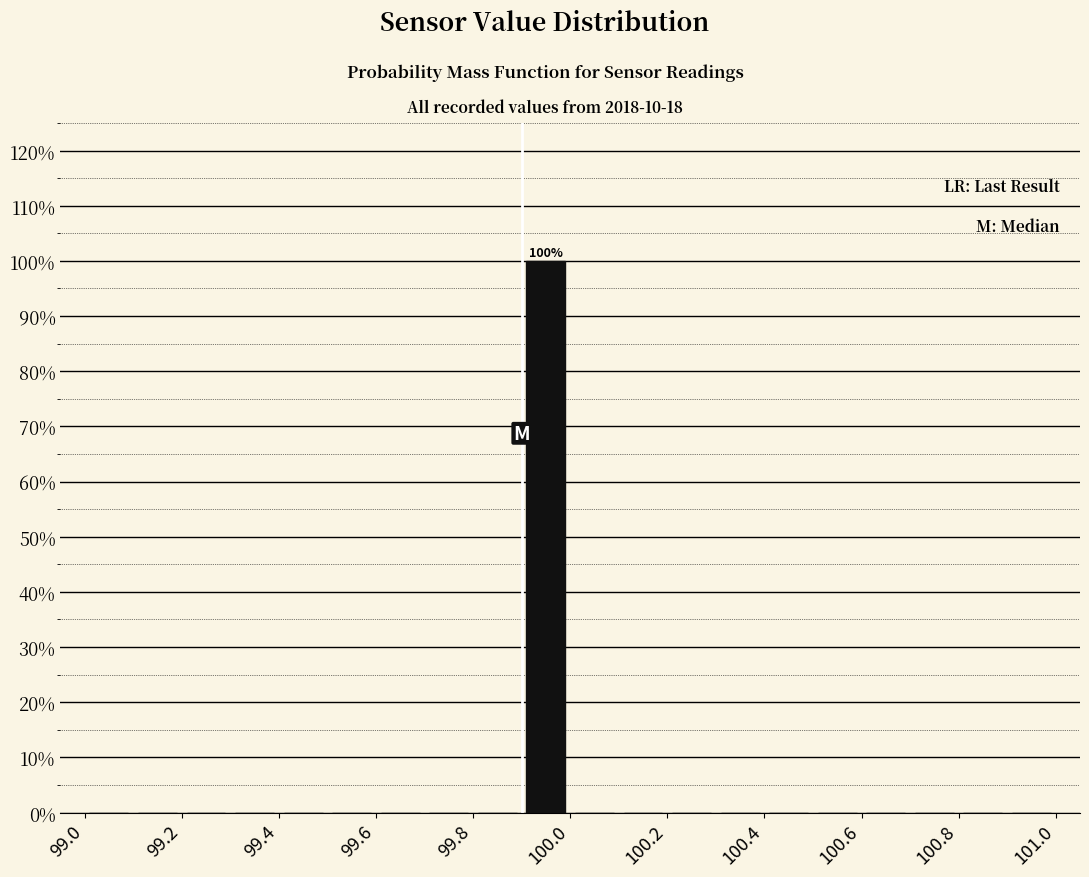

Over which range of the x-axis is the bar tallest?

99.9 to 100.0